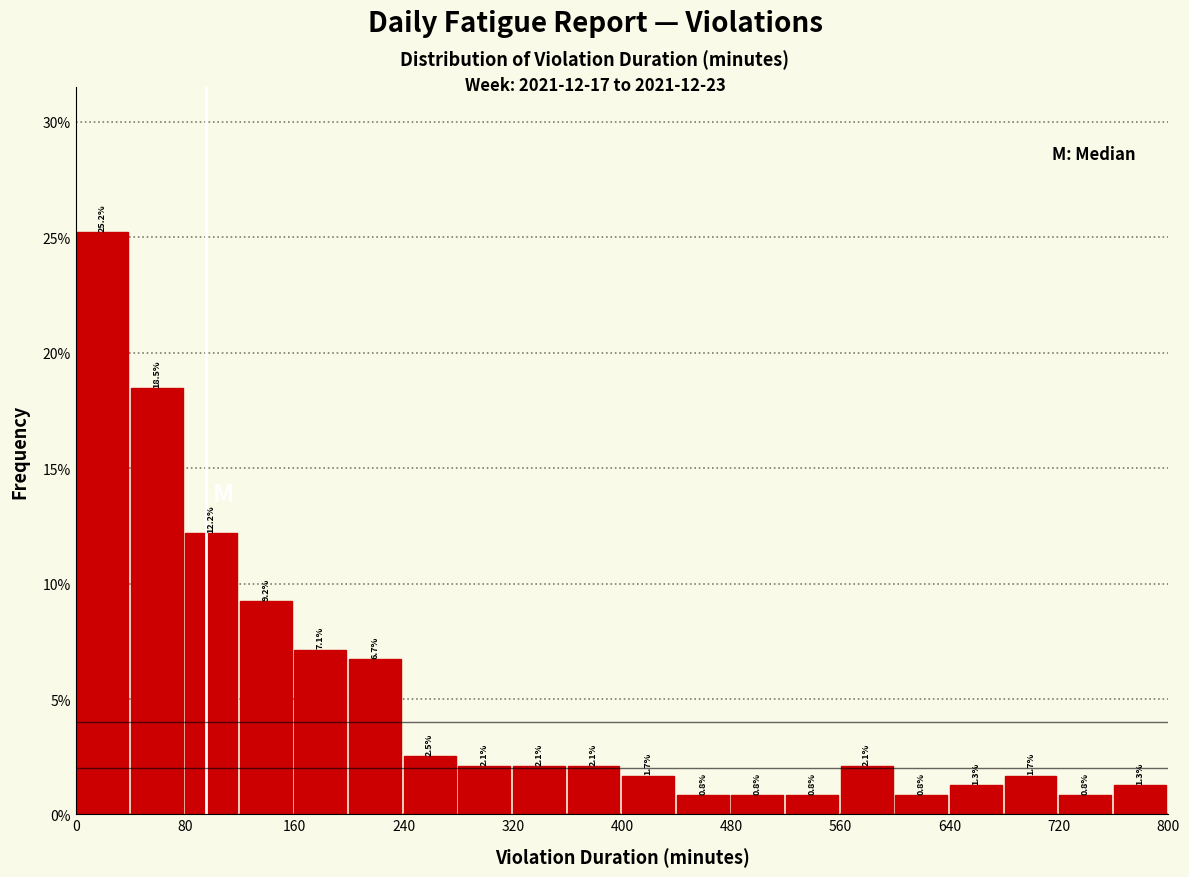

Over which range of the x-axis is the bar tallest?

0 to 40